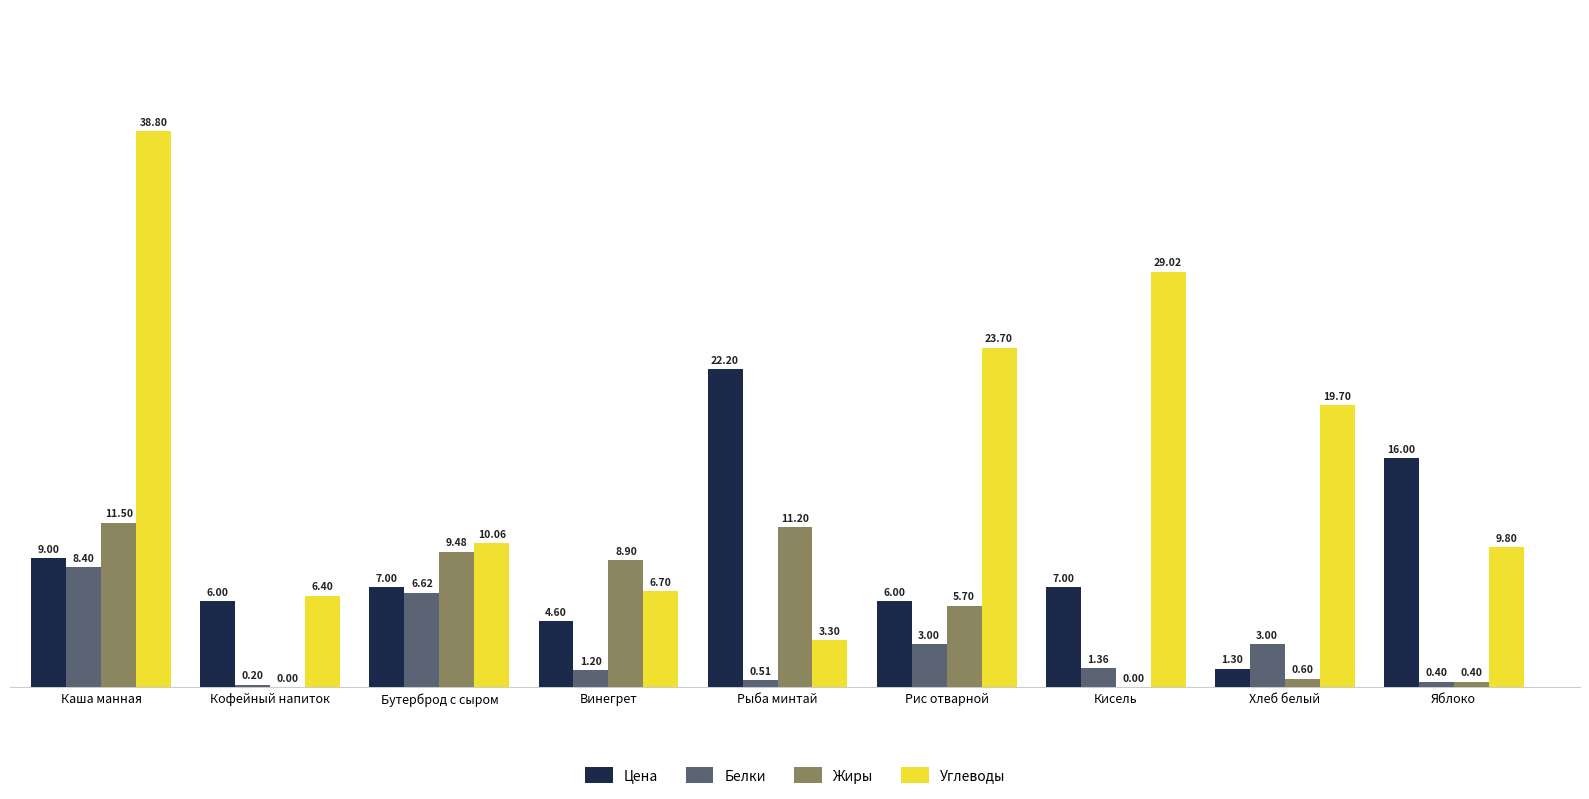

At which label does Белки reach its peak?

Каша манная